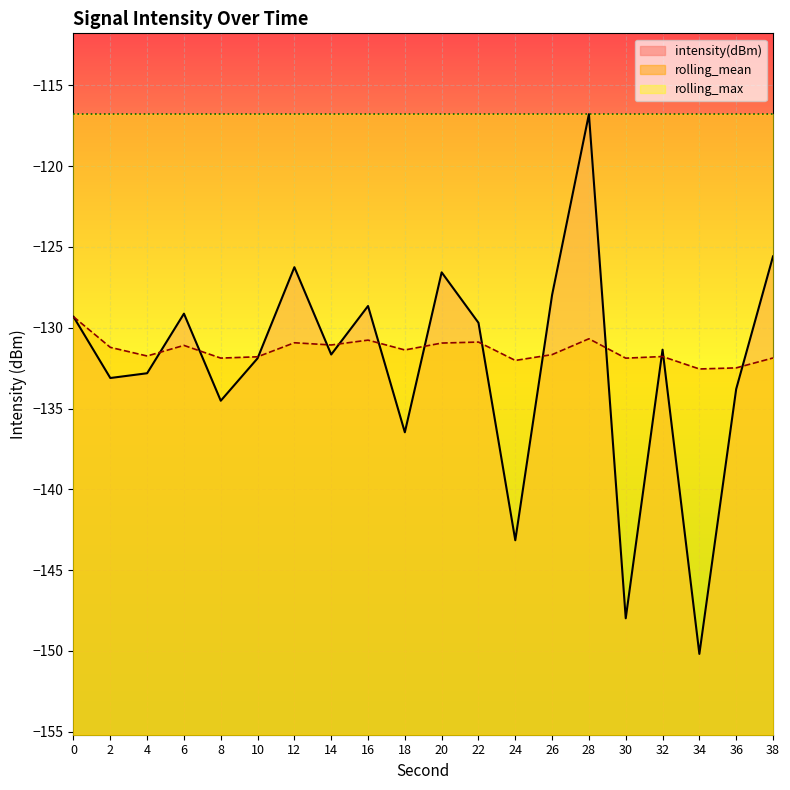

List the series in order of their peak value, highest first.

intensity(dBm), rolling_mean